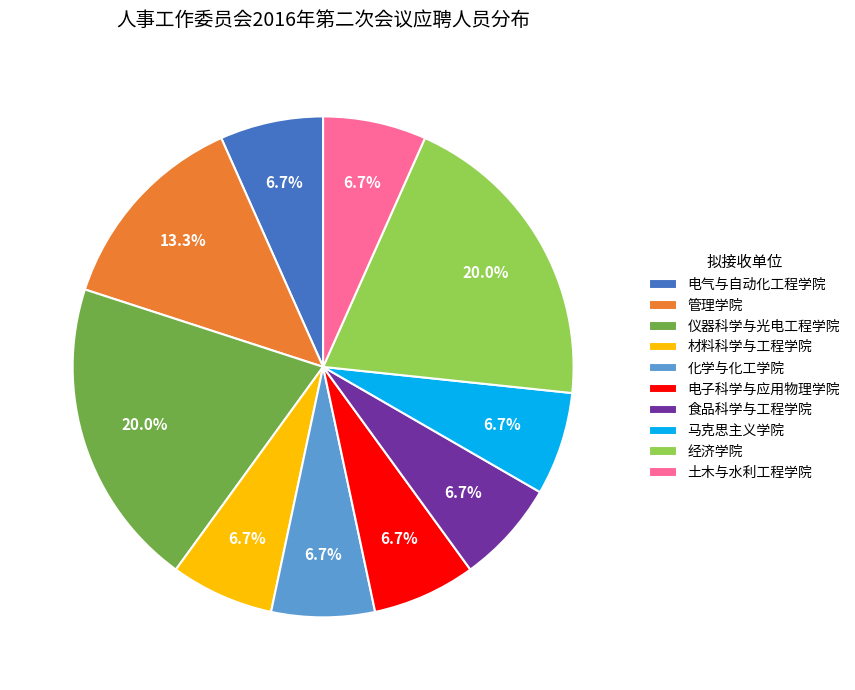

Is it true that 管理学院 is 13% of the pie?

True